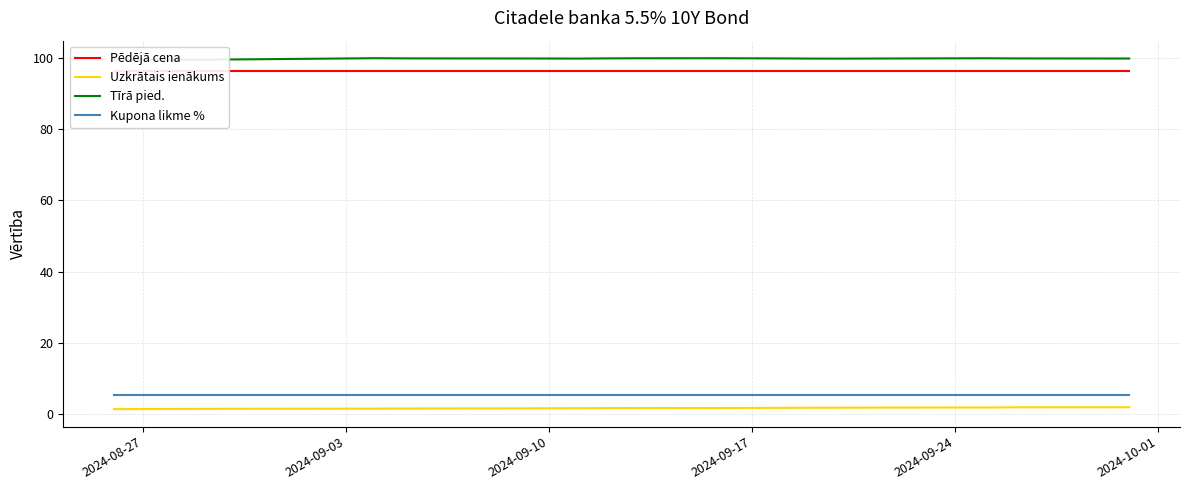

True or false: Uzkrātais ienākums and Kupona likme % intersect in this chart.

False